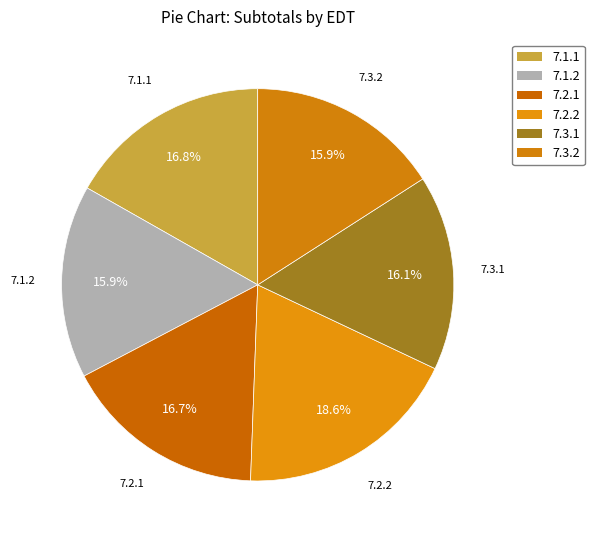

Is 7.1.1 the majority of the pie?

No